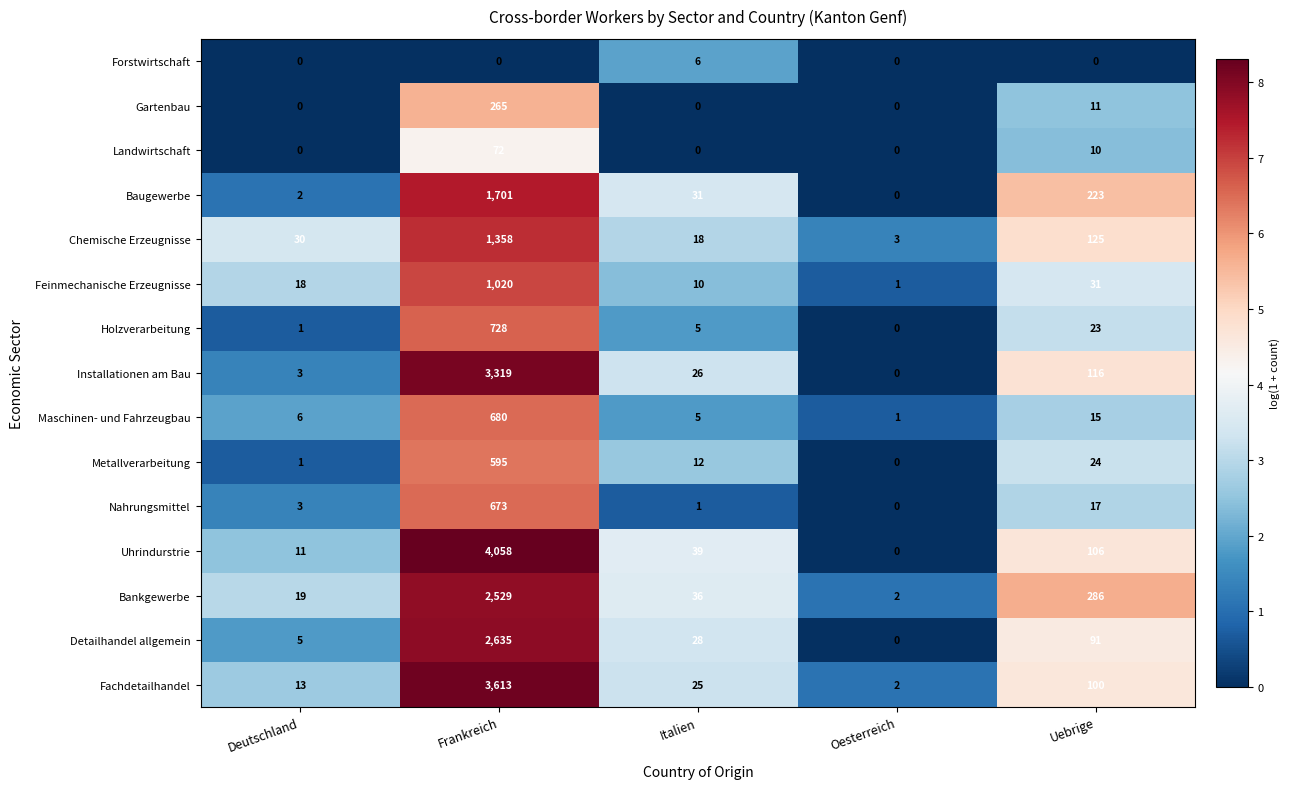

Where does the Metallverarbeitung series first go above 12?

Frankreich